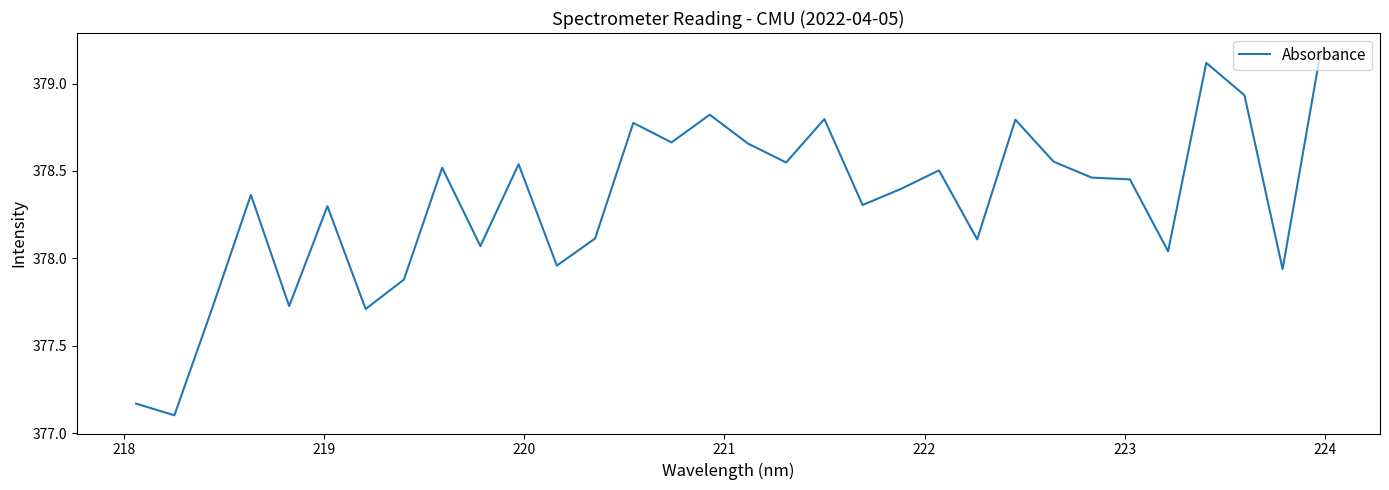

What is the minimum value shown in the chart?

377.1